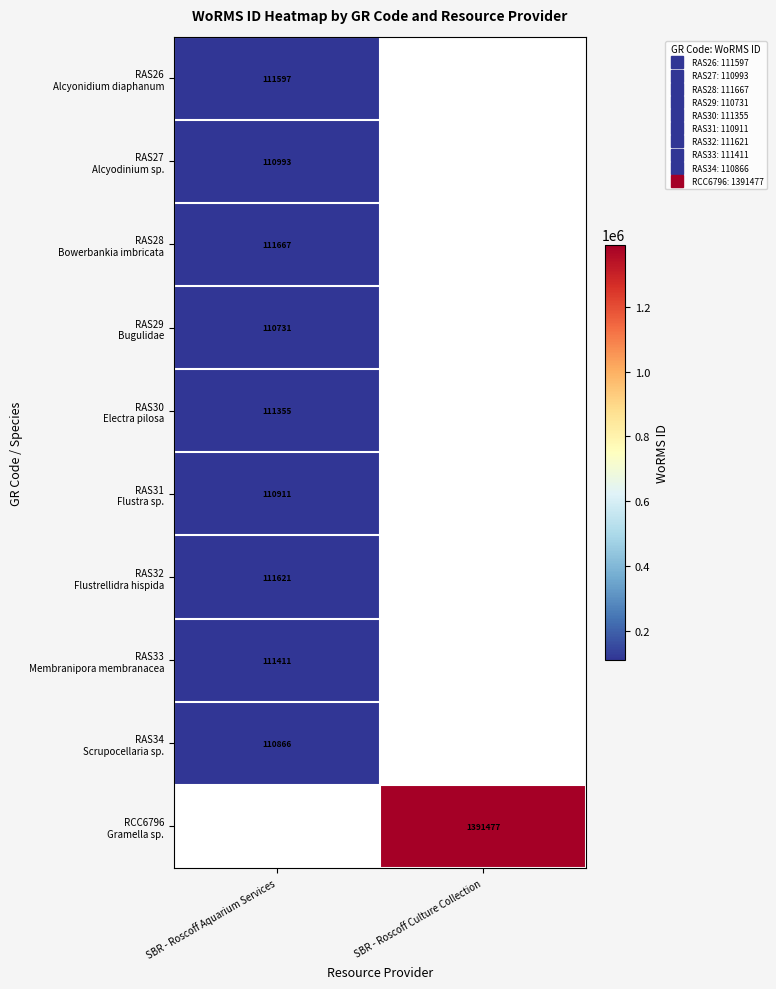

At which label does RAS32 Flustrellidra hispida reach its peak?

SBR - Roscoff Aquarium Services